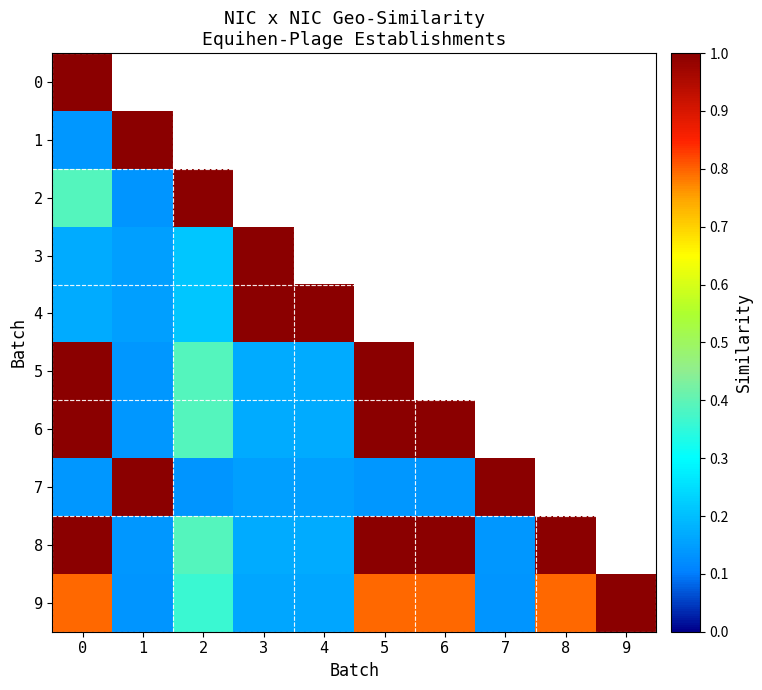

What is the approximate value of 8 at 7?

0.1